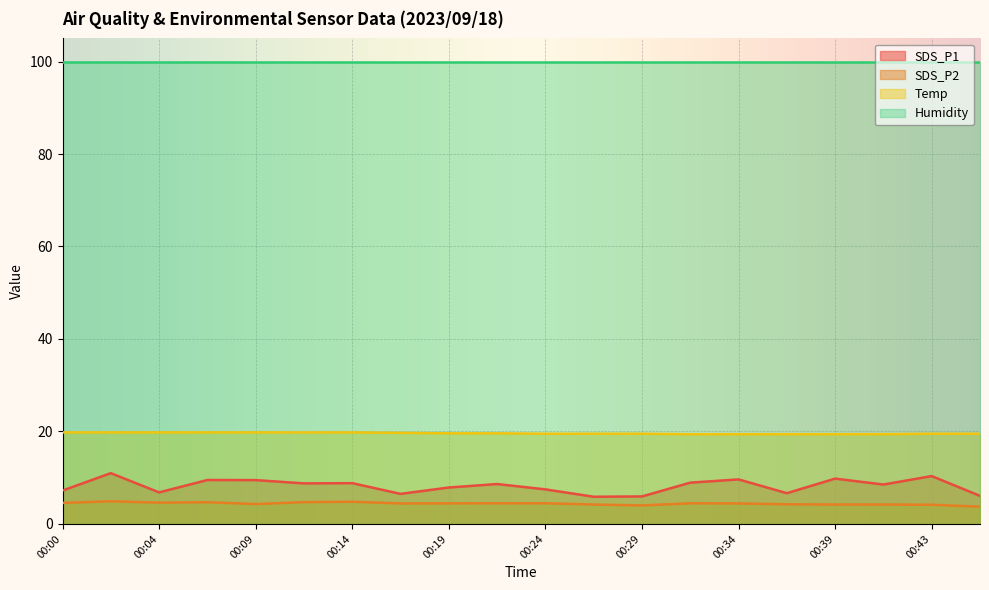

True or false: SDS_P2 and SDS_P1 cross at least once.

False